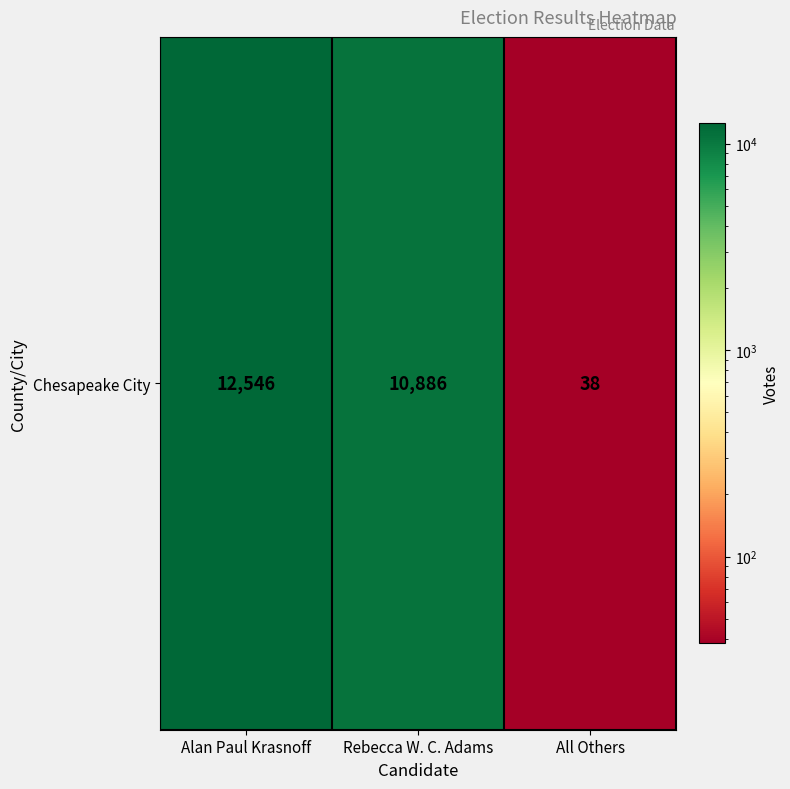

True or false: the data shows 19871 at Alan Paul Krasnoff.

False